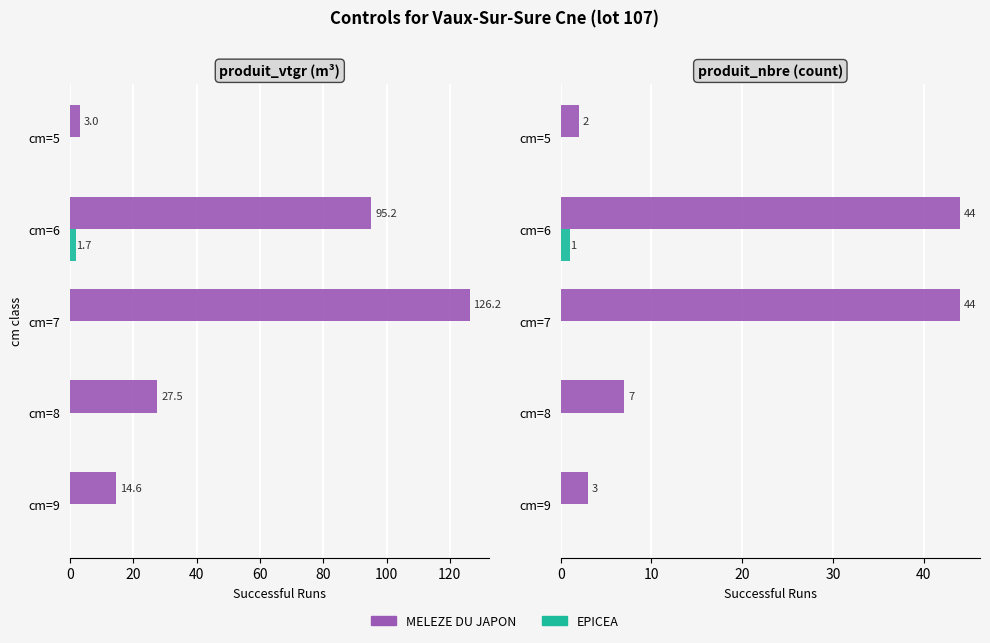

What is the maximum value for EPICEA?

1